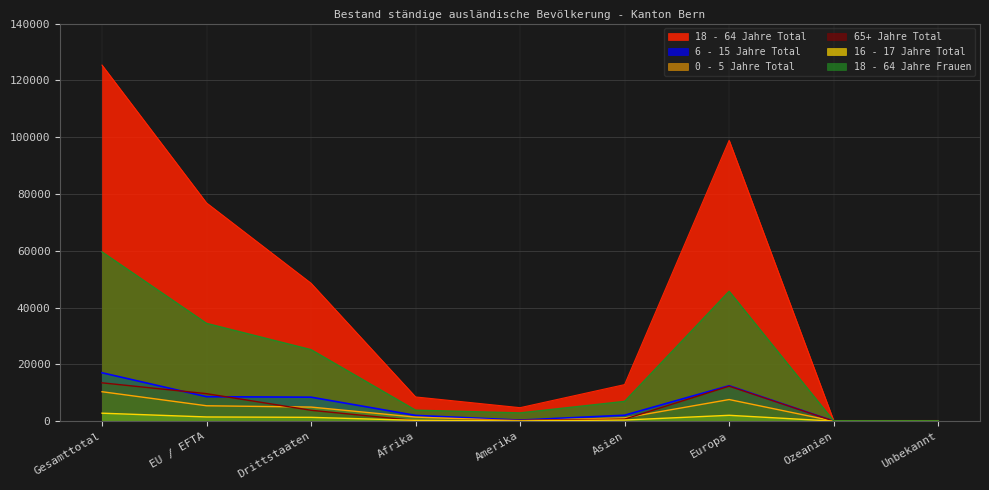

How many interior local valleys does the 16 - 17 Jahre Total series have?

2